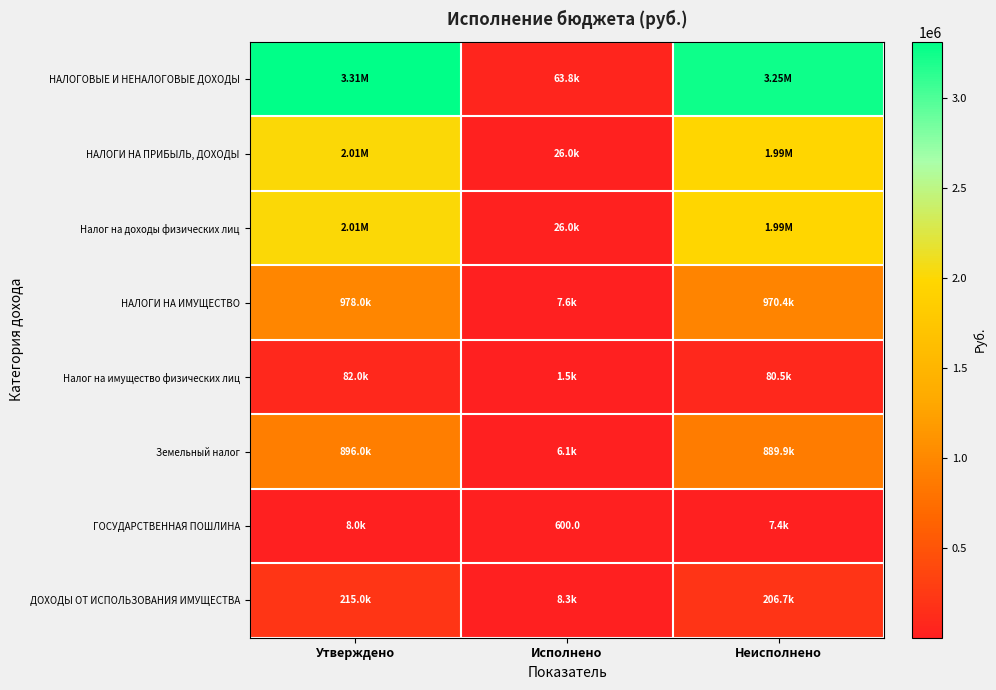

Is the value of ГОСУДАРСТВЕННАЯ ПОШЛИНА at Утверждено greater than the value of Земельный налог at Исполнено?

Yes